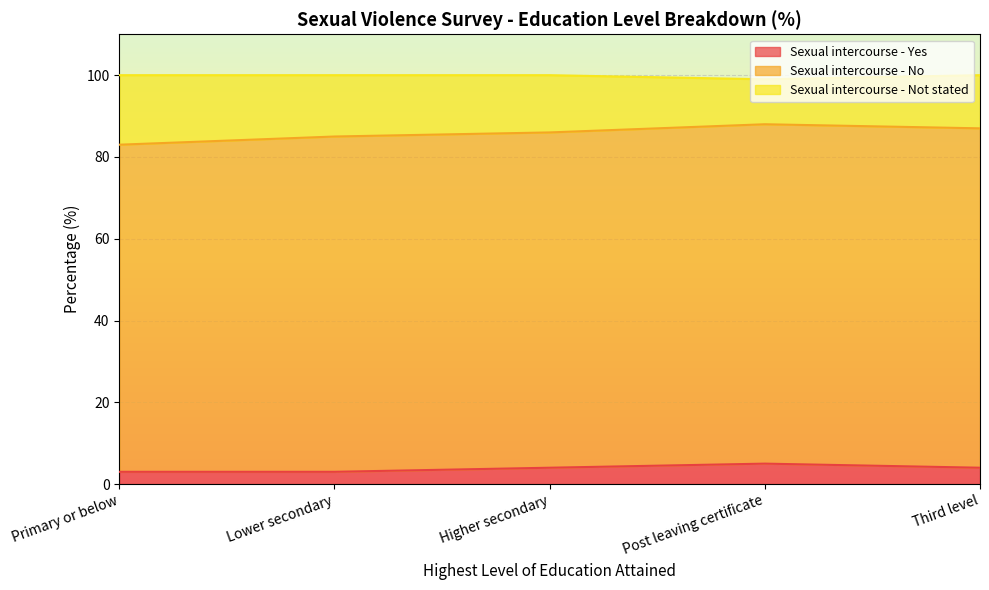

What is the approximate value of Sexual intercourse - Yes at Third level?

4